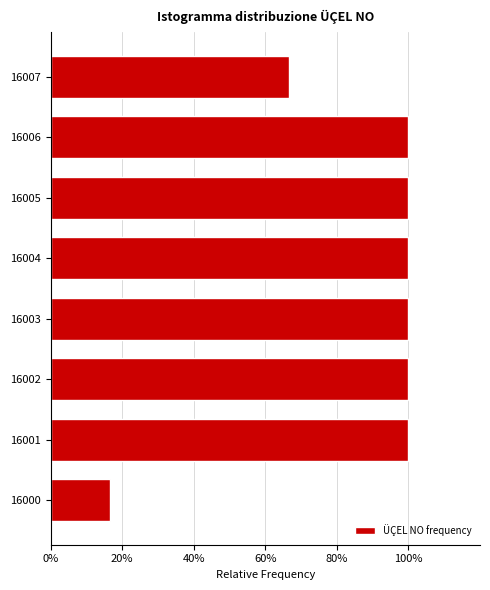

Reading bottom to top, list all the values displayed in this chart.

16000=16.7	16001=100.0	16002=100.0	16003=100.0	16004=100.0	16005=100.0	16006=100.0	16007=66.7